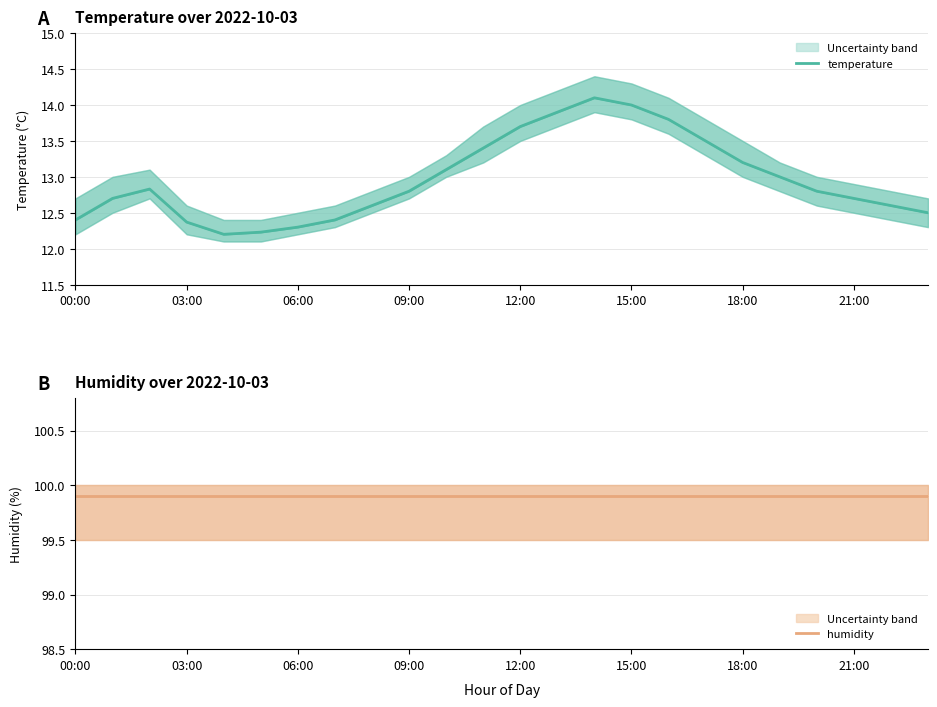

How many lines are shown in the chart?

2